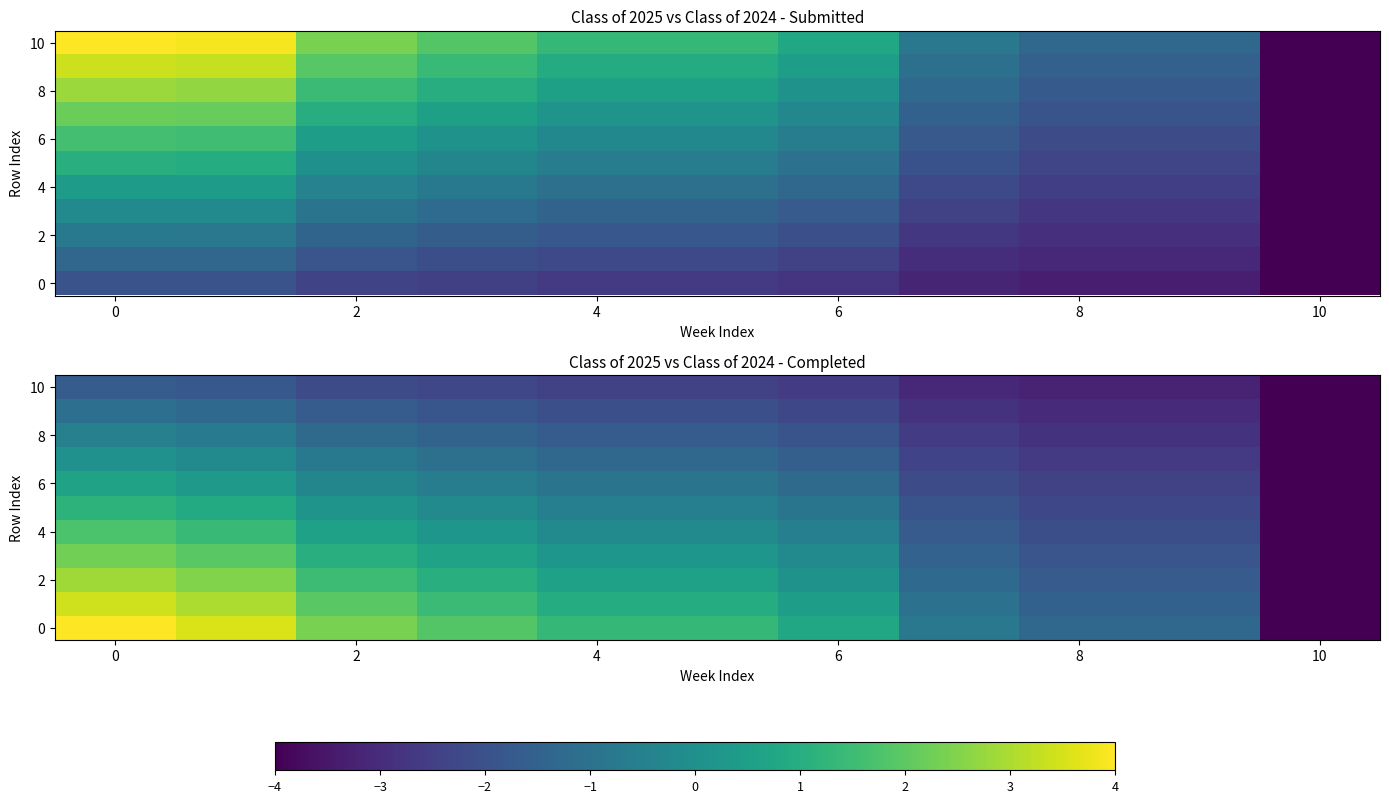

Which category has the lowest value in the 6 series?

10